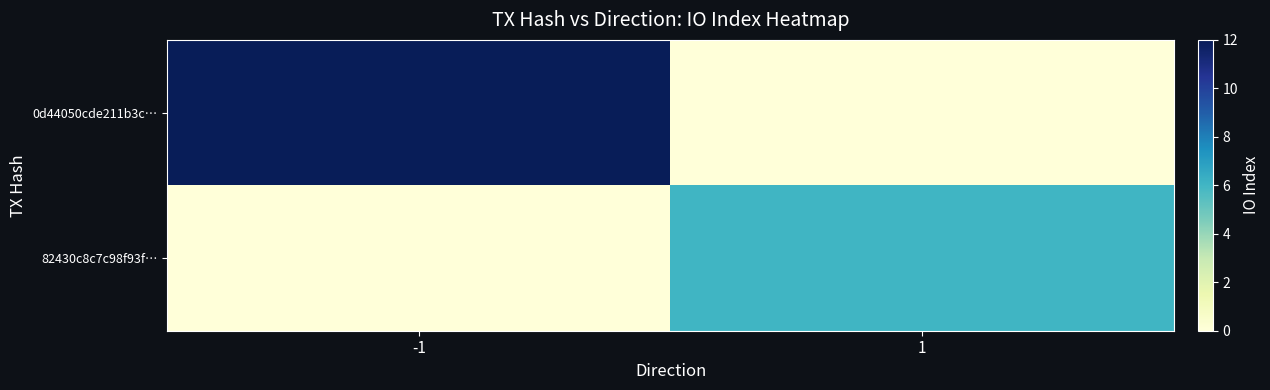

What is the total value across all series at 1?

6